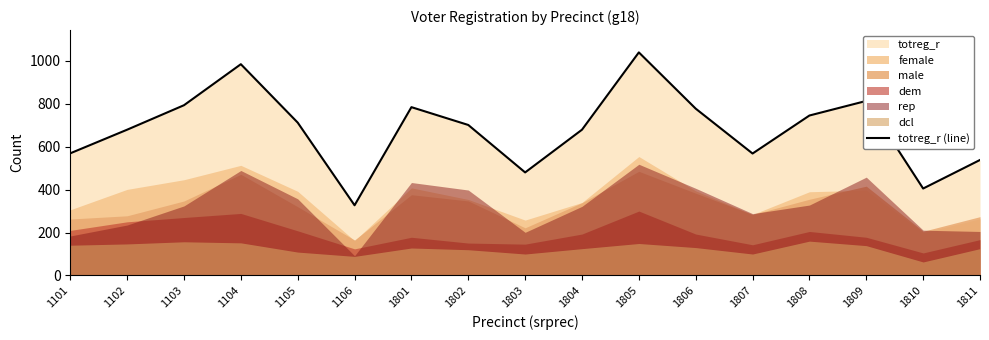

Count the number of values greater than 701.

8